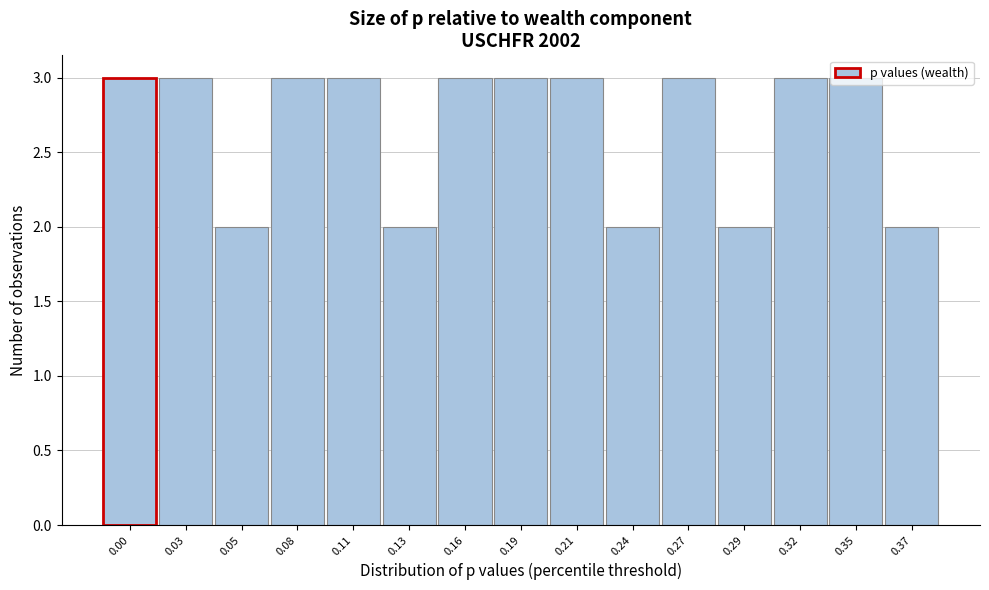

What is the sum of the values at 0.24 and 0.13?

4